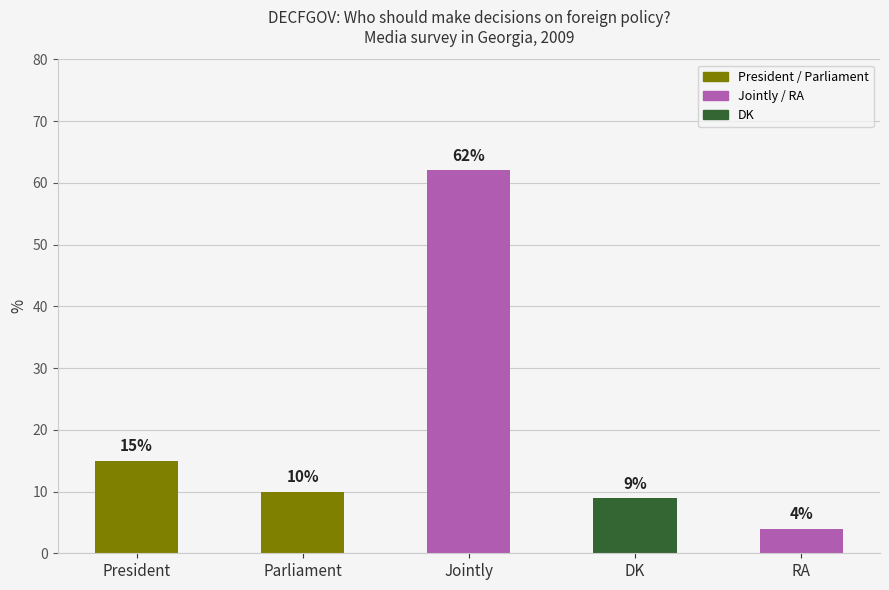

What is the label of the 2nd bar from the left?

Parliament